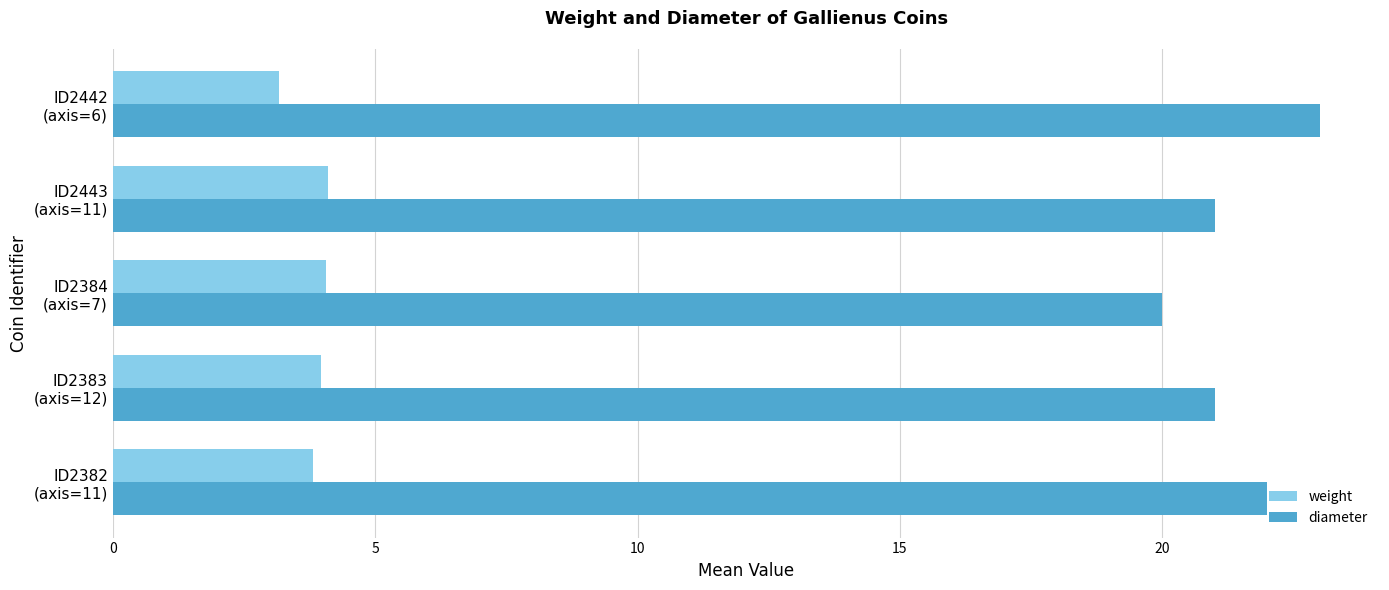

What is the sum of all weight values?

19.1